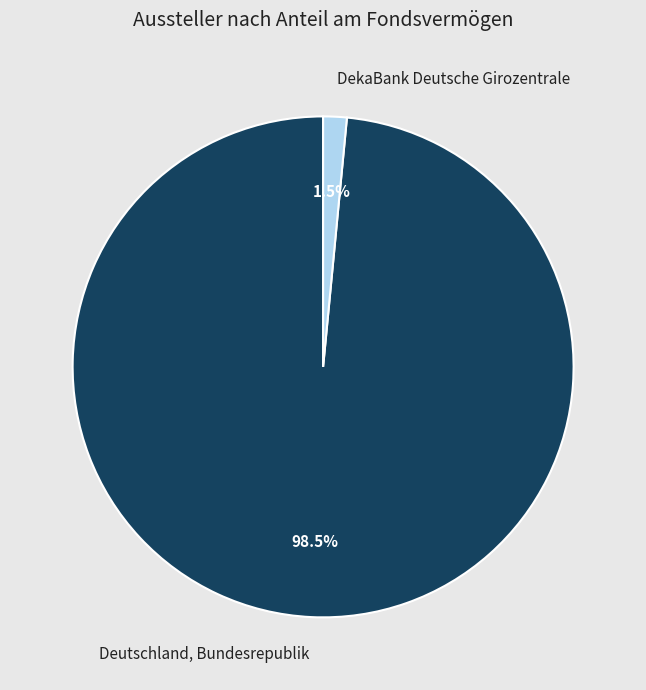

Which has a higher value, DekaBank Deutsche Girozentrale or Deutschland, Bundesrepublik?

Deutschland, Bundesrepublik